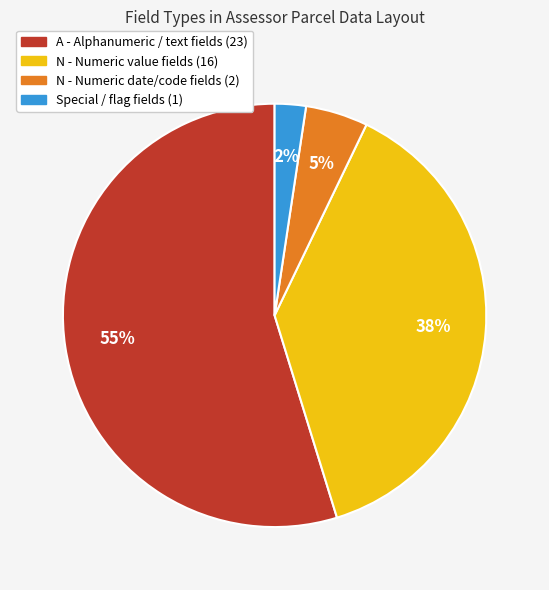

To the nearest percent, what is the average slice percentage?

25%